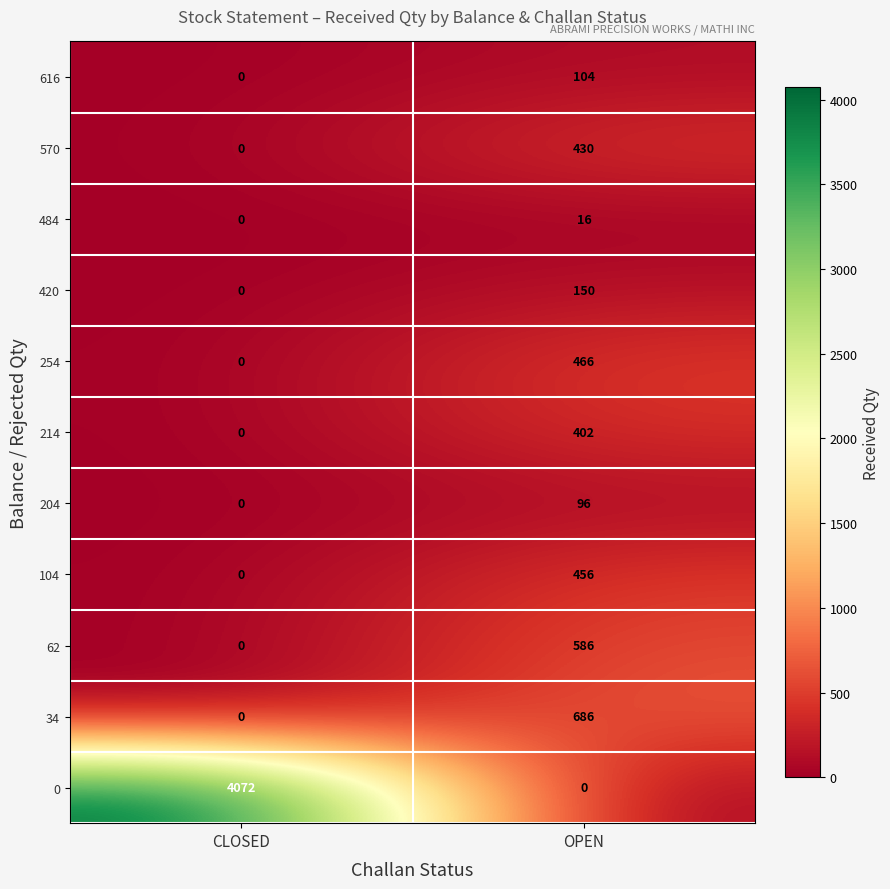

How many data points in 214 are less than 402?

1